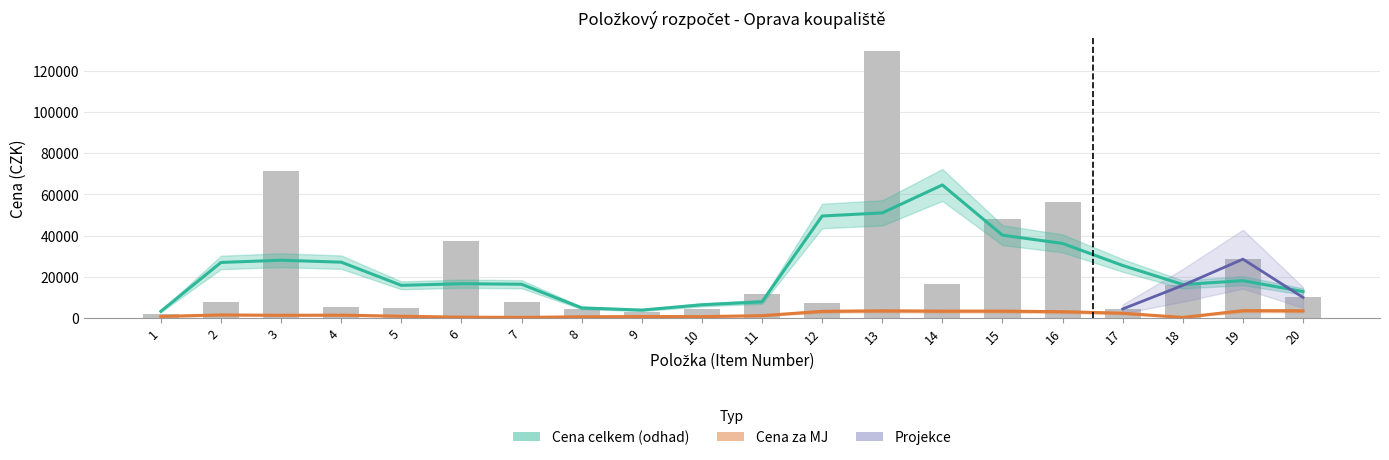

Rank the categories by value from highest to lowest.

13, 3, 16, 15, 6, 19, 14, 18, 11, 20, 2, 7, 12, 4, 5, 17, 10, 8, 9, 1